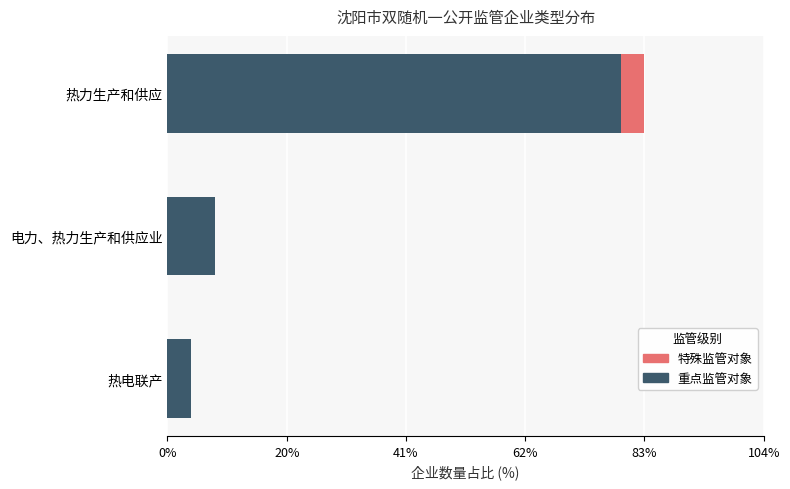

Reading right to left, what are all the values shown in this chart?

重点监管对象: 19	2	1
特殊监管对象: 1	0	0